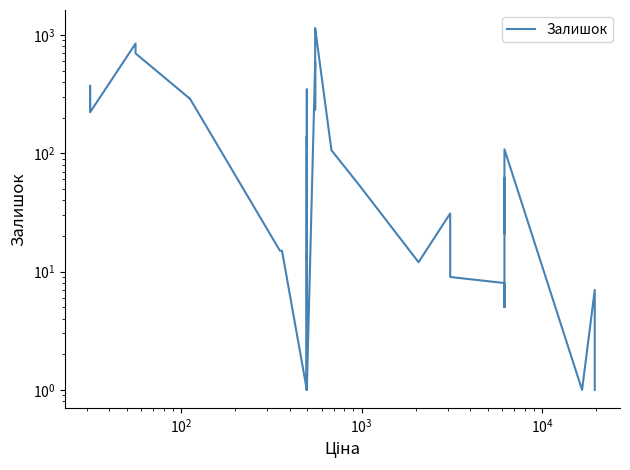

How many lines are shown in the chart?

1